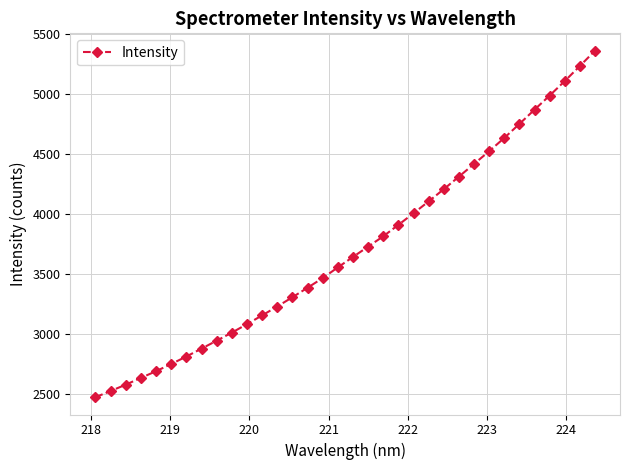

What is the smallest value displayed?

2476.5